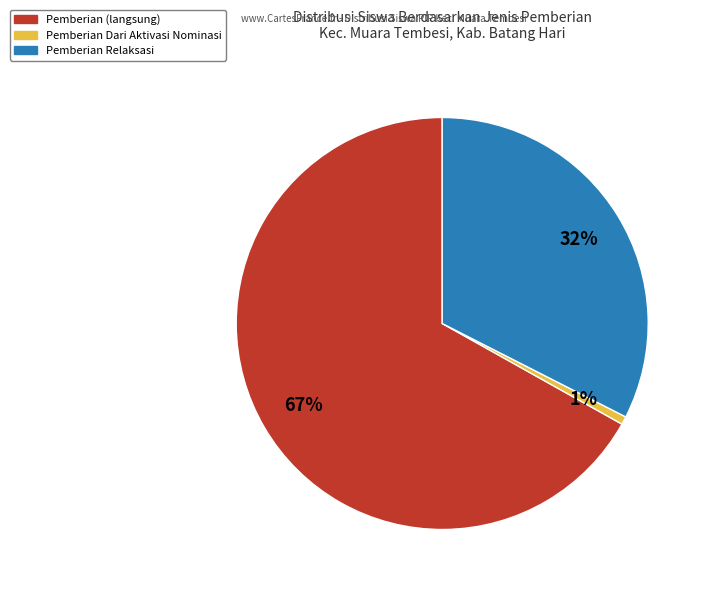

To the nearest percent, what is the difference between the largest and smallest slice percentages?

66%